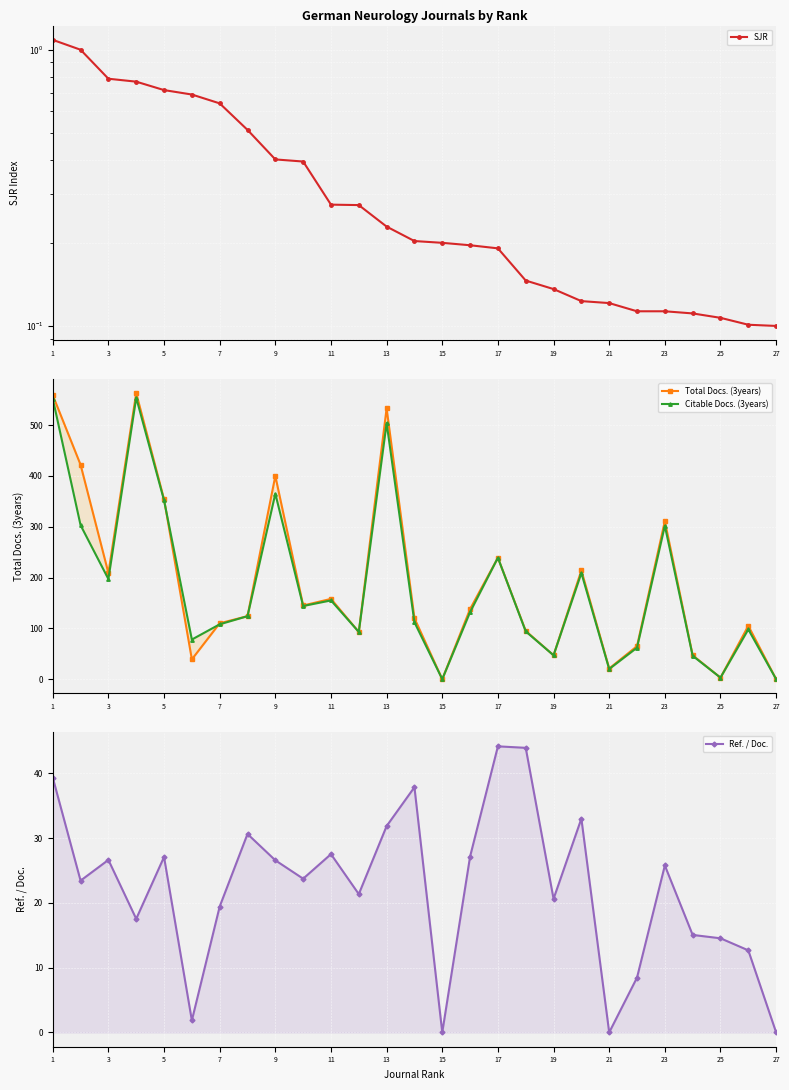

What is the maximum value shown in the chart?

563.0